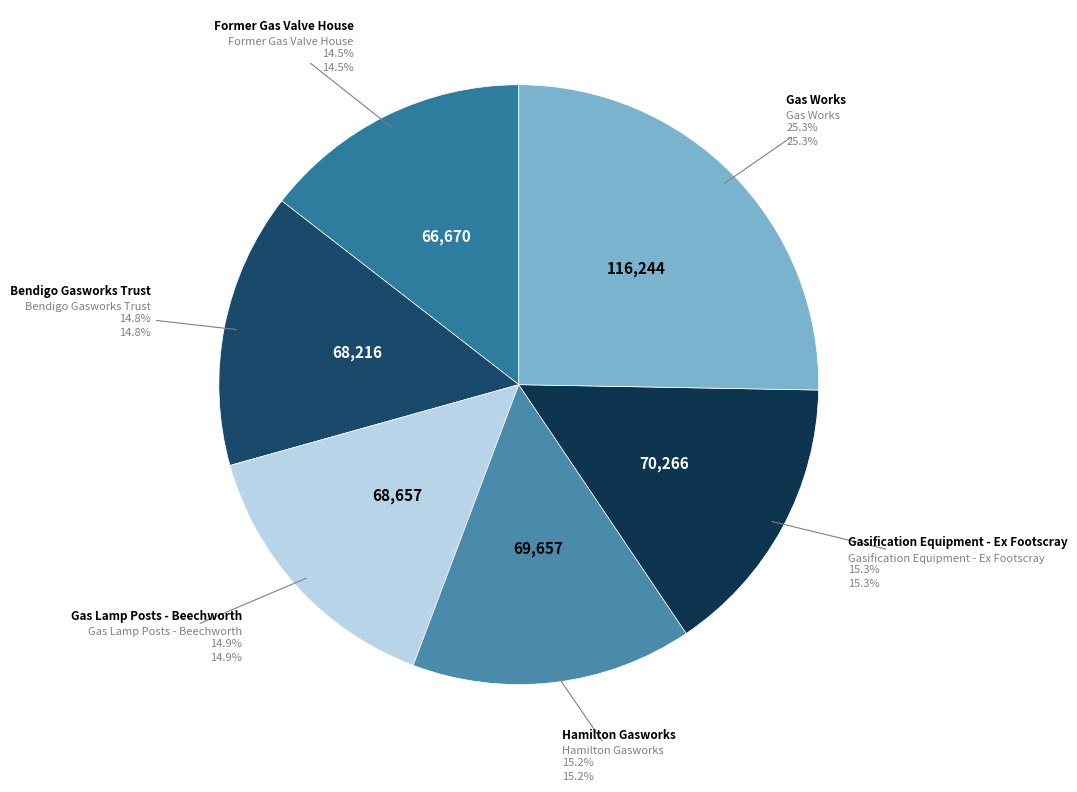

Does Gas Lamp Posts - Beechworth represent more than half of the total?

No